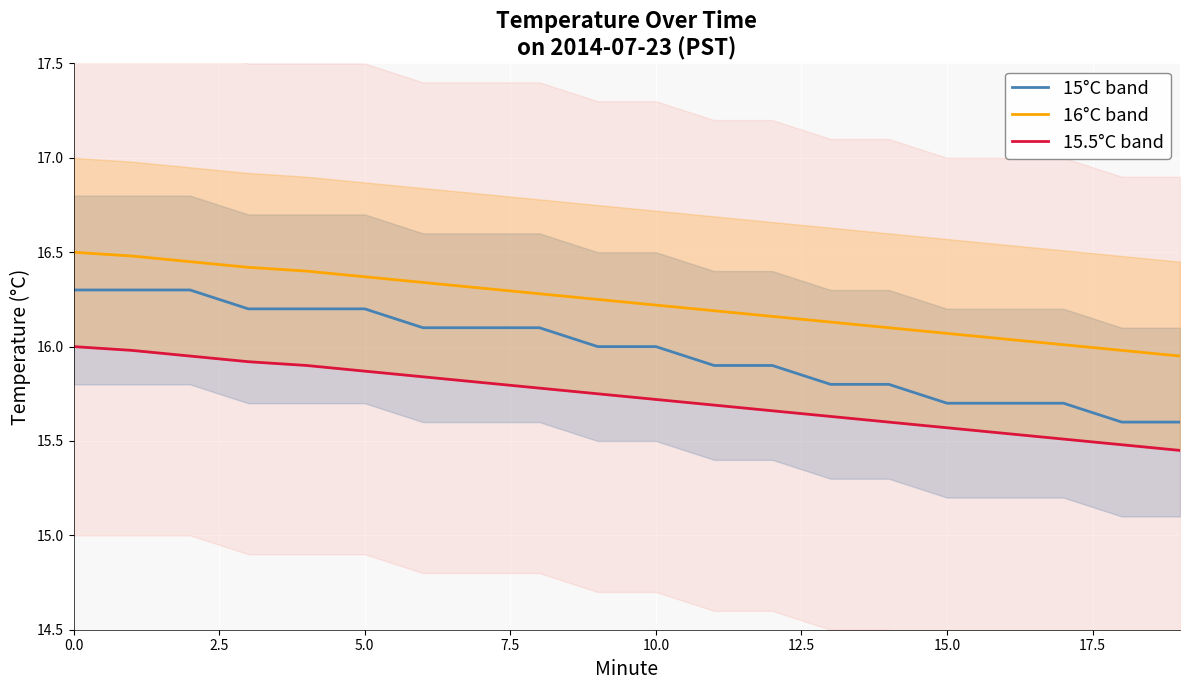

Which series has the widest spread of values?

15°C band